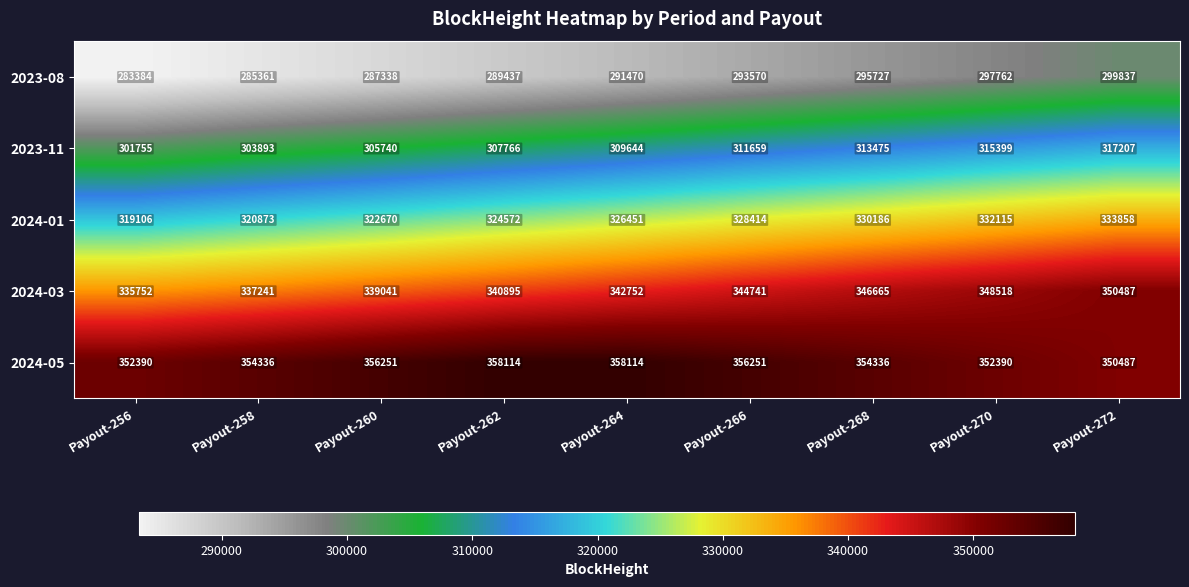

What is the difference between the second highest and second lowest values in the 2023-08 series?

12401